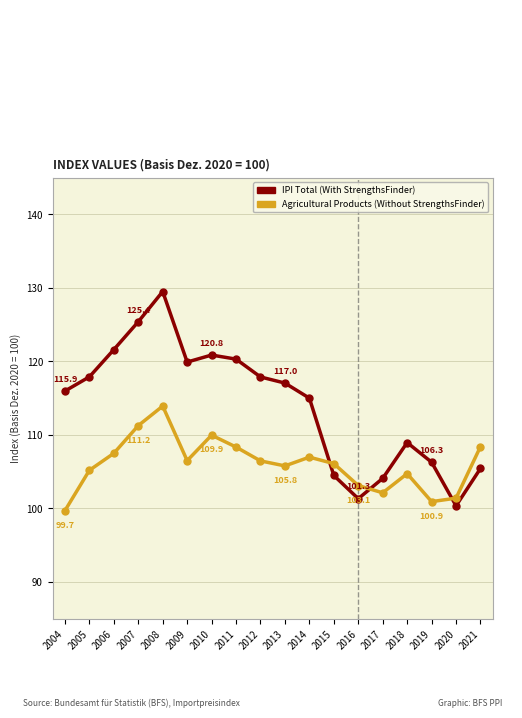

How many lines are shown in the chart?

2